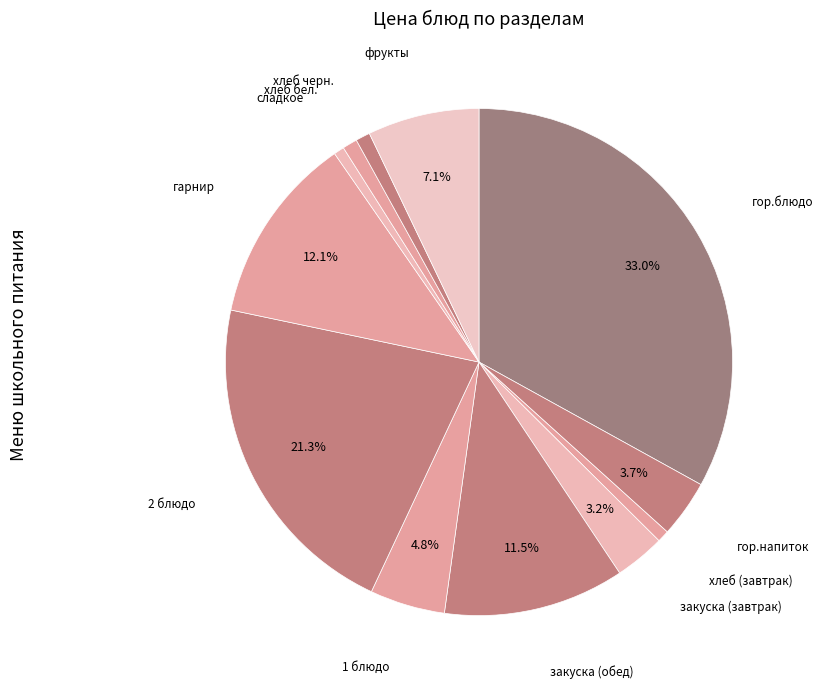

Which category has the biggest portion of the pie?

гор.блюдо